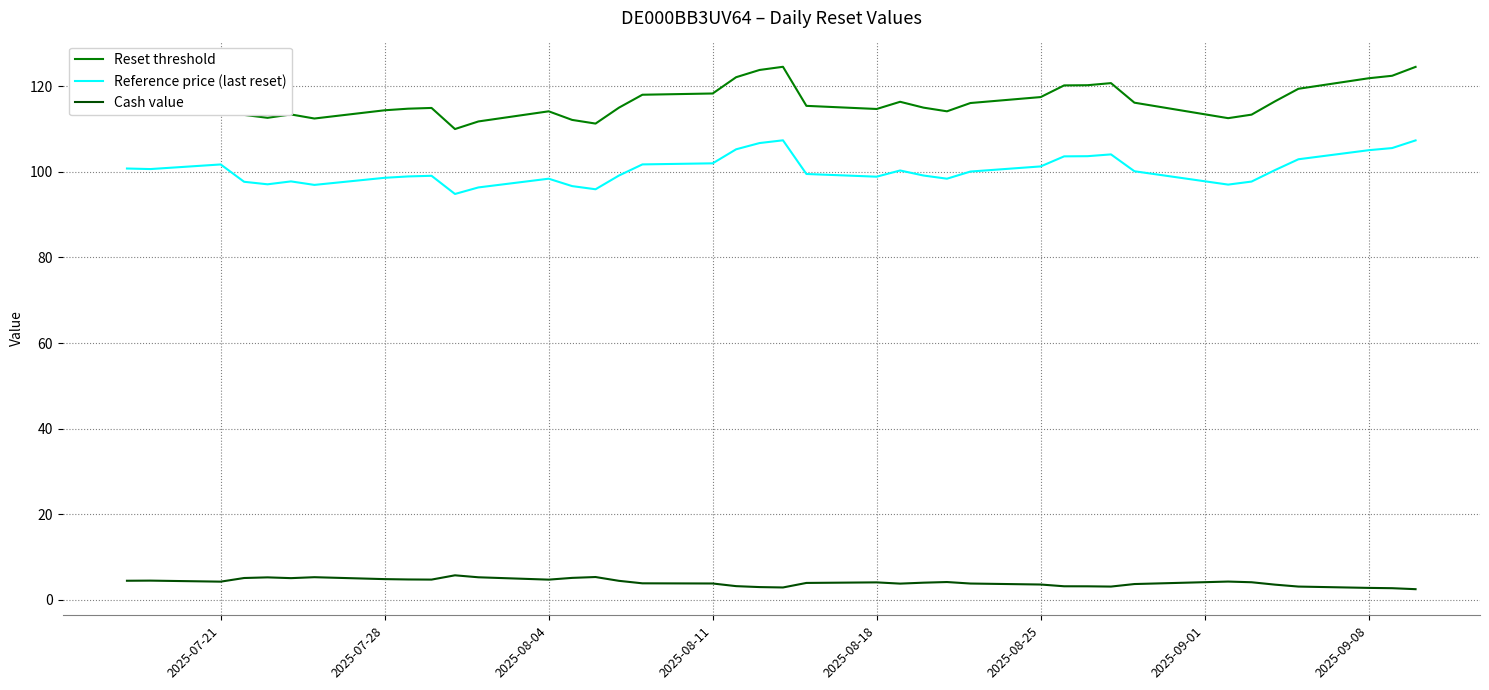

True or false: Reset threshold and Reference price (last reset) intersect in this chart.

False